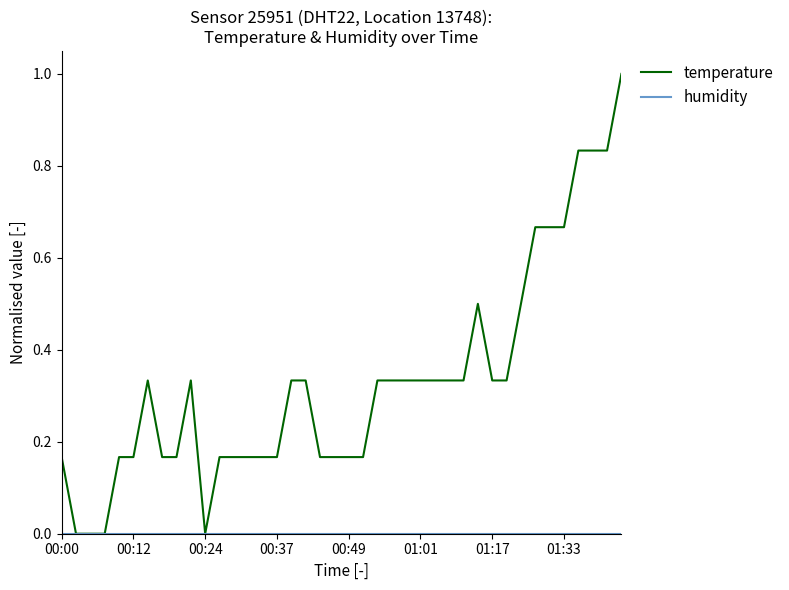

What is the maximum value shown in the chart?

1.0